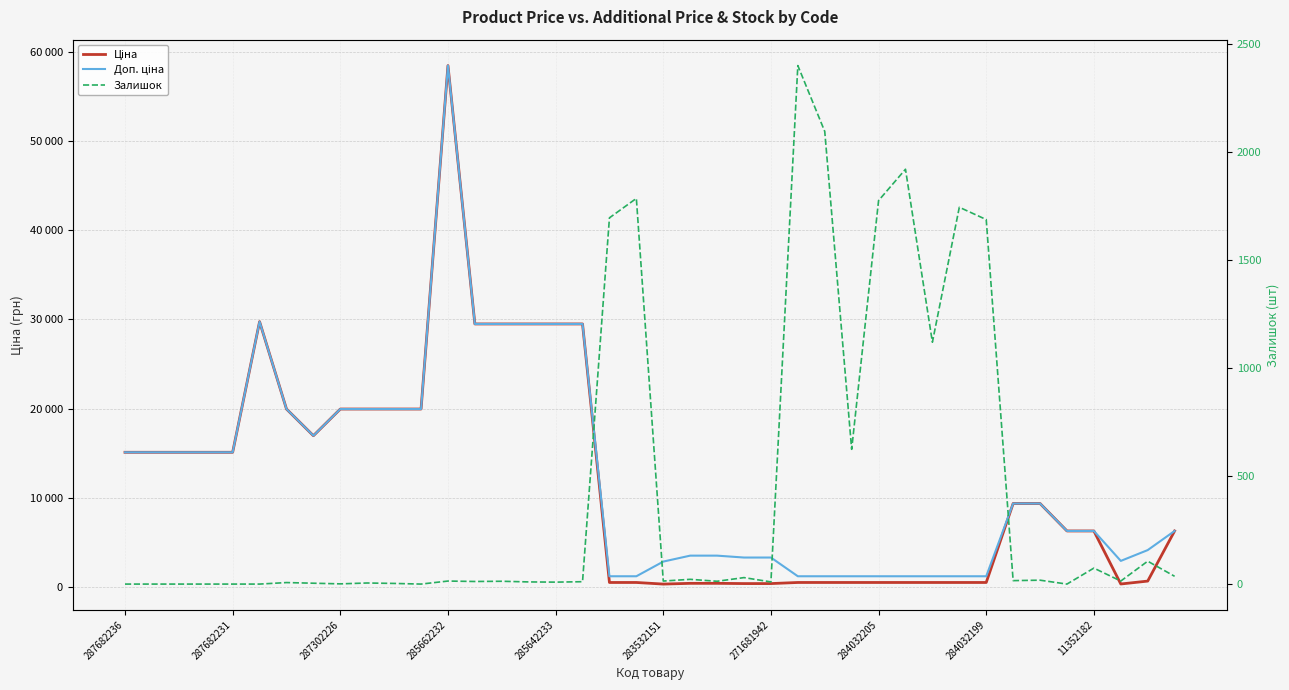

After their last crossing, which series has the higher values: Ціна or Залишок?

Ціна